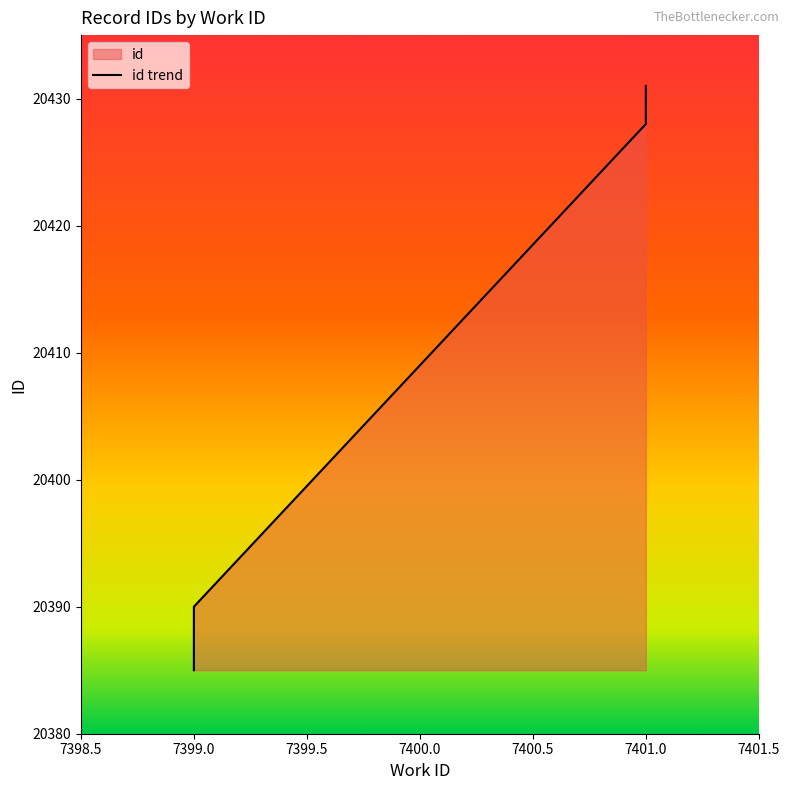

What is the change in value from 7399 to 7399?

+4